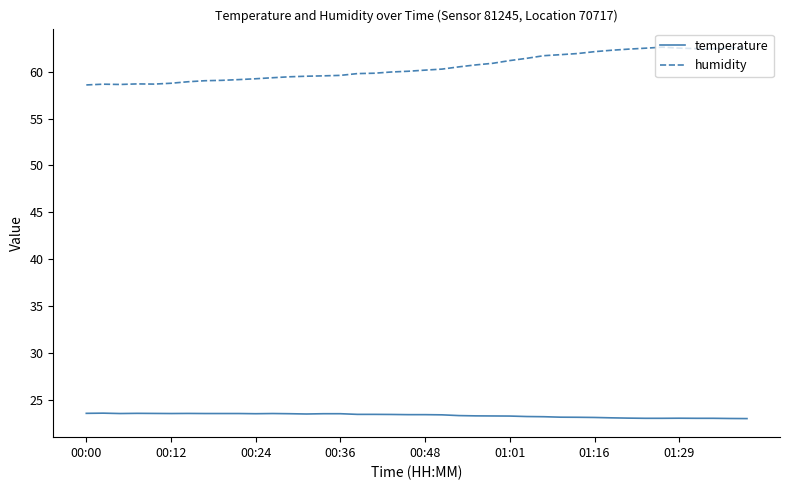

Rank the series by their maximum value, from highest to lowest.

humidity, temperature